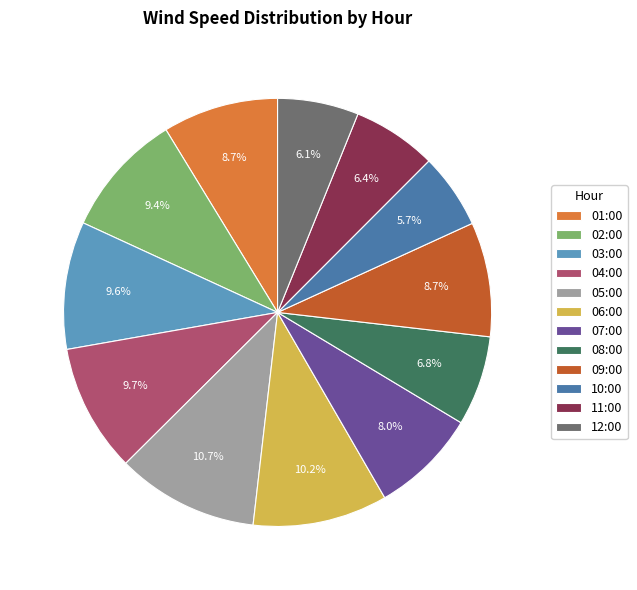

How many segments does this pie chart have?

12